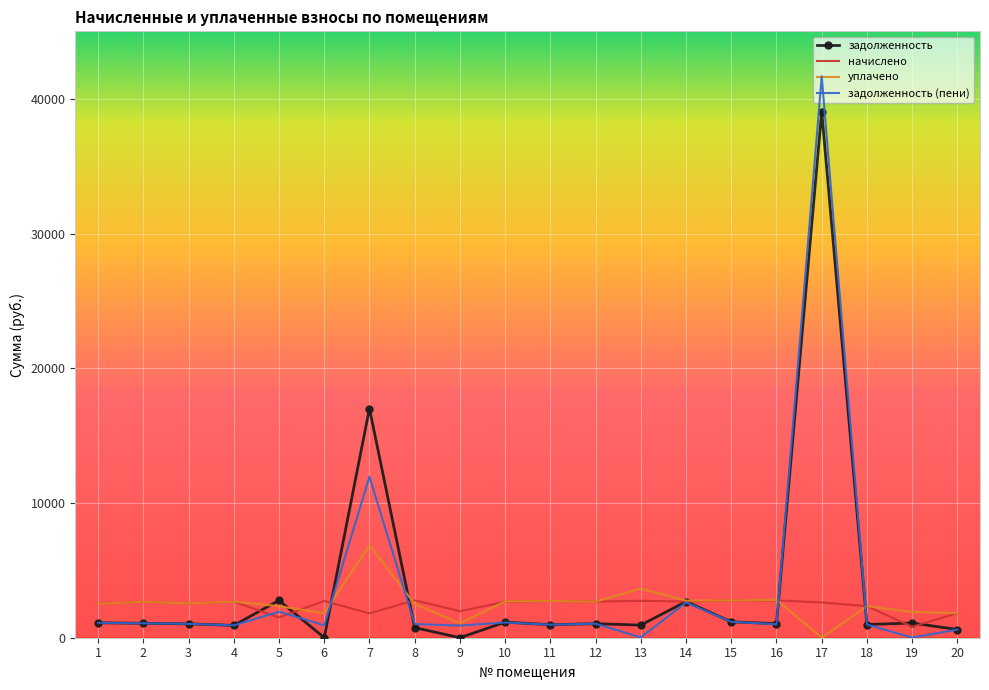

True or false: уплачено and задолженность (пени) cross at least once.

True